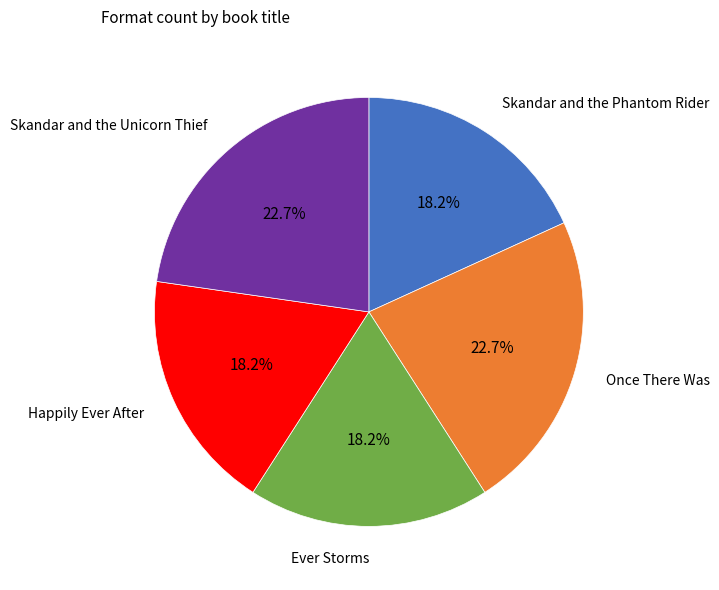

Is there a majority slice in this chart?

No